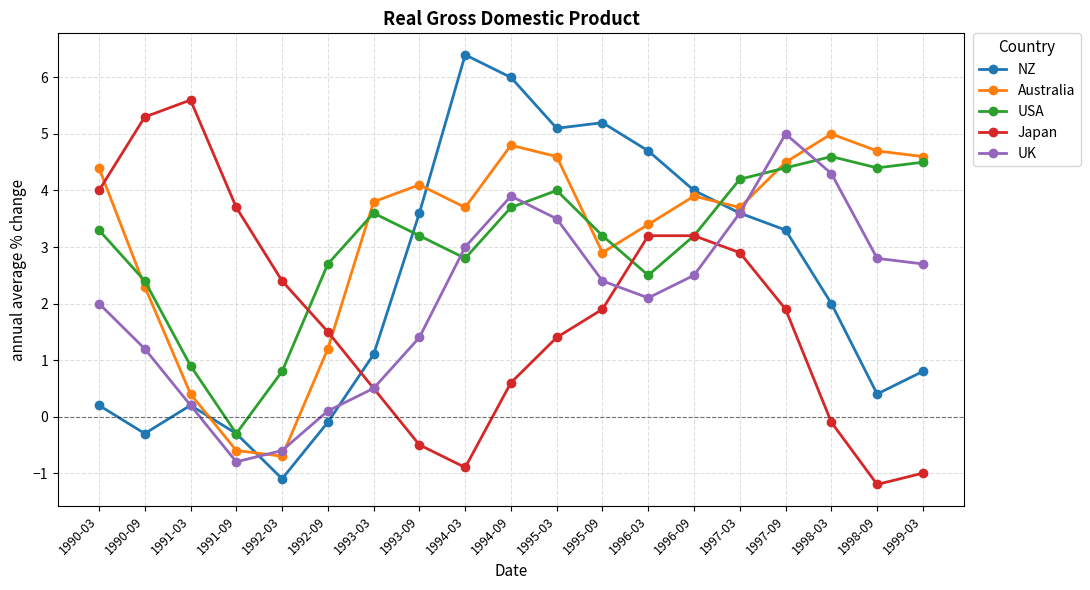

What are all the series names shown in the legend?

NZ, Australia, USA, Japan, UK